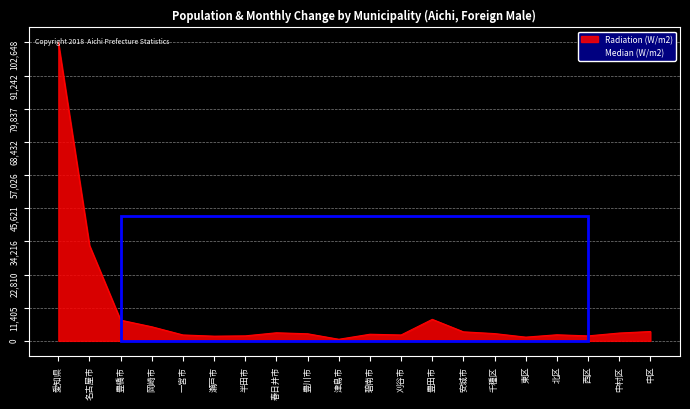

Count the number of categories in the chart.

20